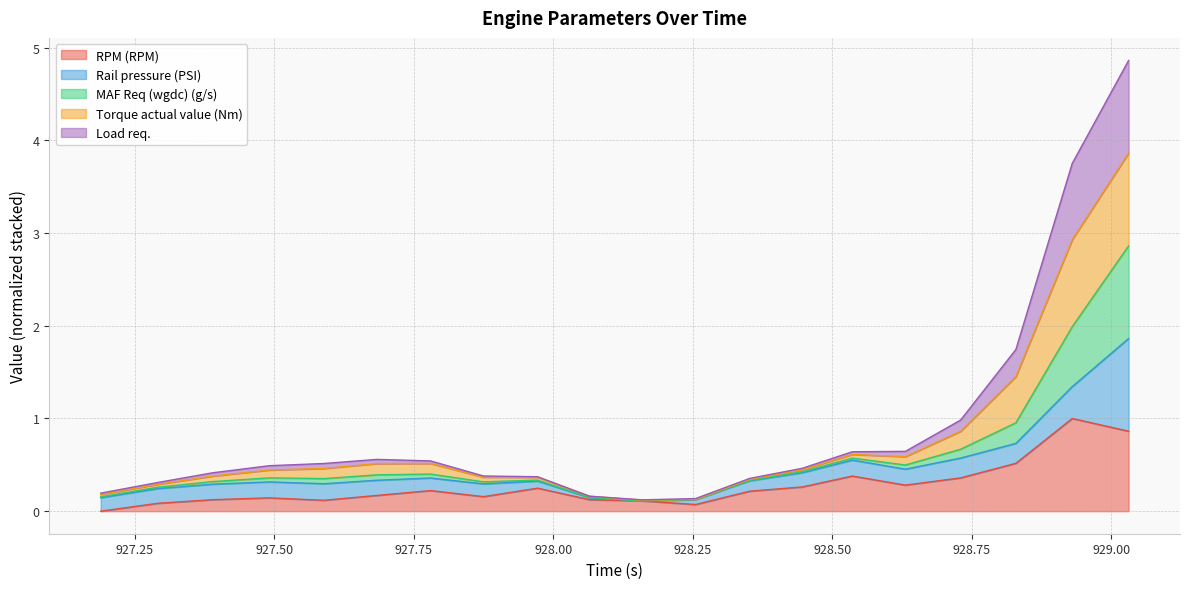

What is the highest value of the RPM (RPM) series?

1.0